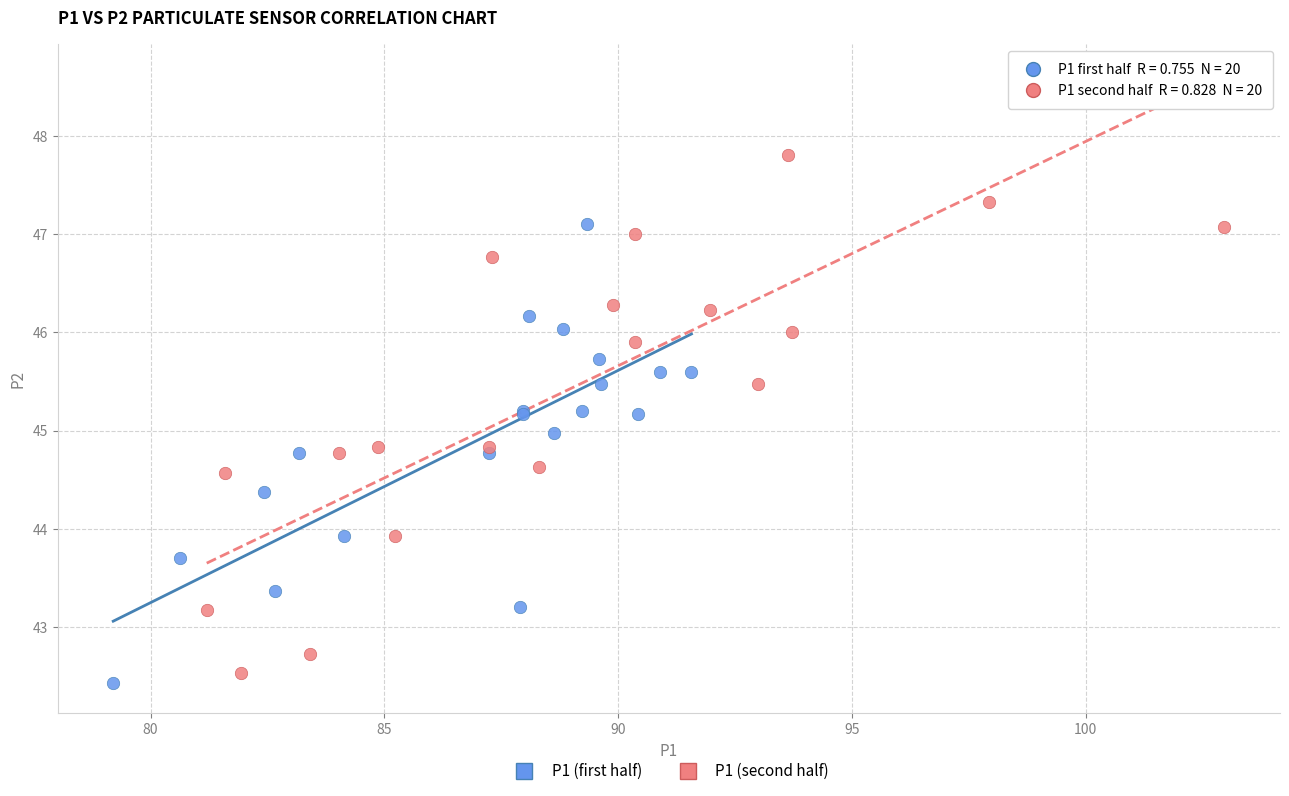

Which series reaches the maximum Y coordinate?

P1 (second half)